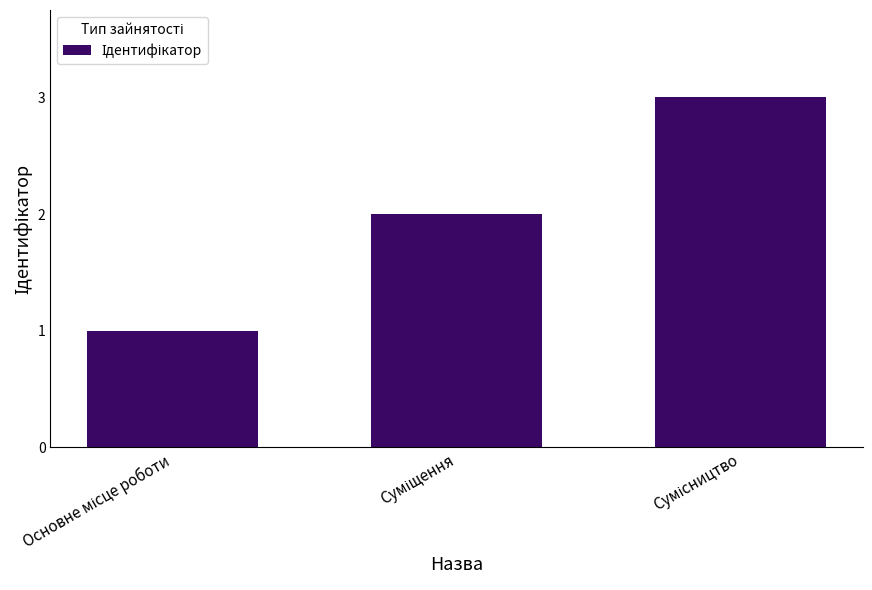

What is the maximum value shown in the chart?

3